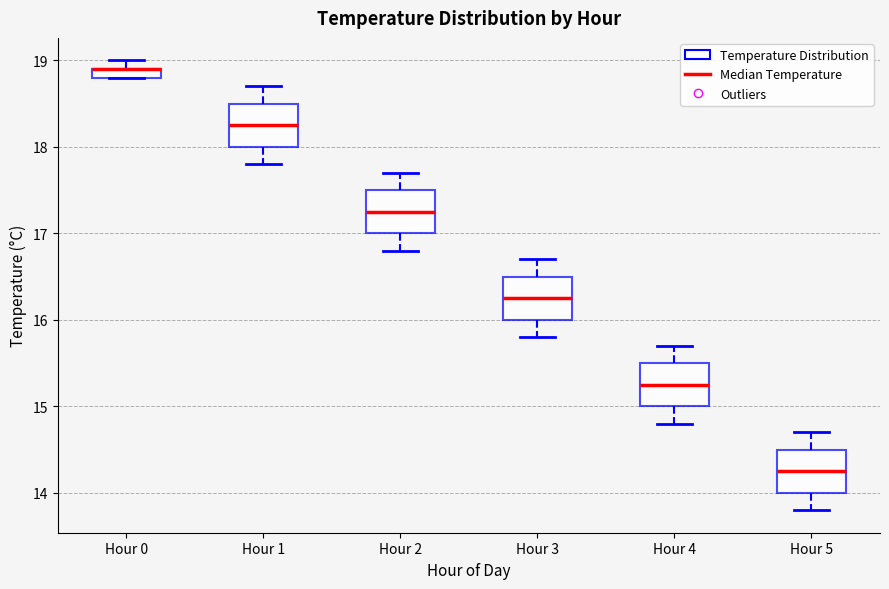

Where does the upper whisker of the box for Hour 4 end on the y-axis? The values are not printed on the chart, so give them approximately, as read against the axis.

15.7